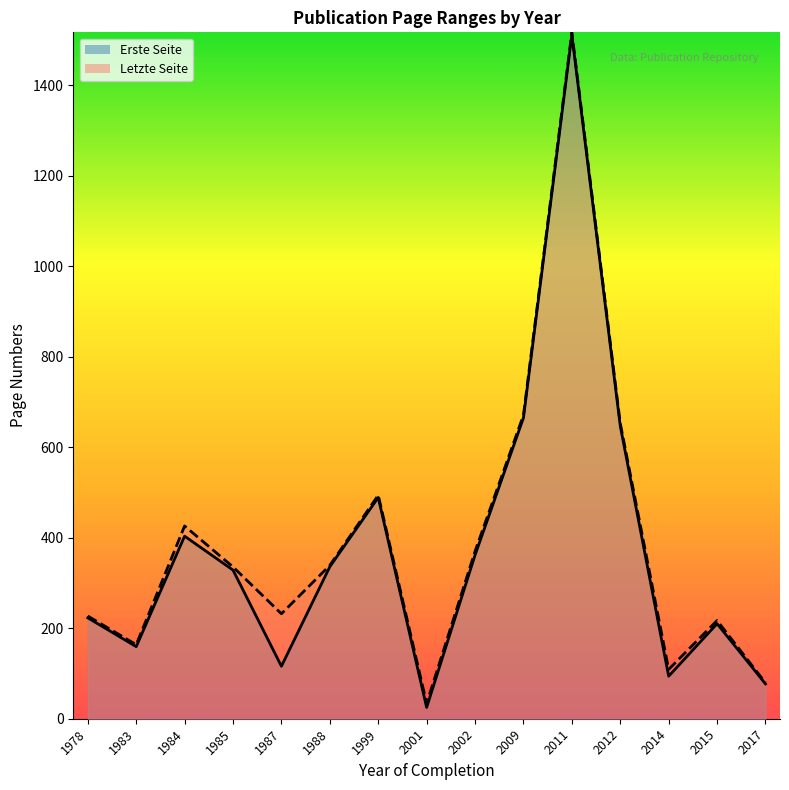

Which series has the largest total across all categories?

Letzte Seite